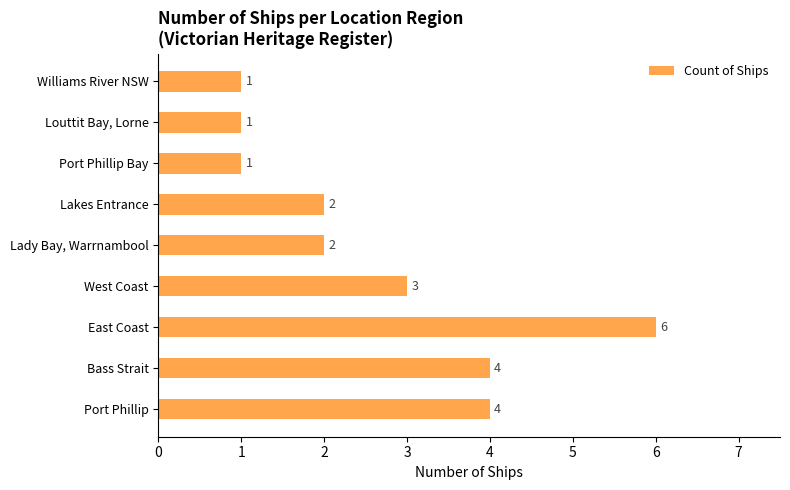

What is the sum of all values?

24